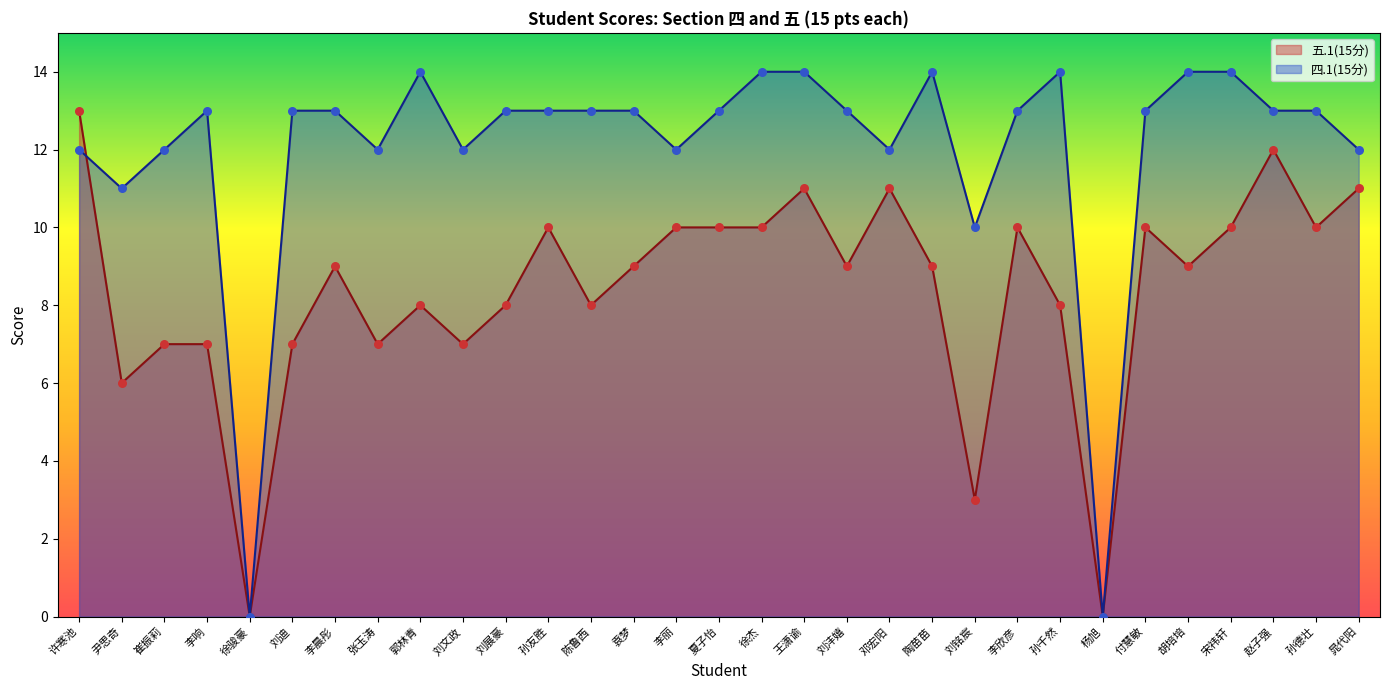

Is the value of 五.1(15分) at 张玉涛 greater than the value of 四.1(15分) at 王潇谕?

No